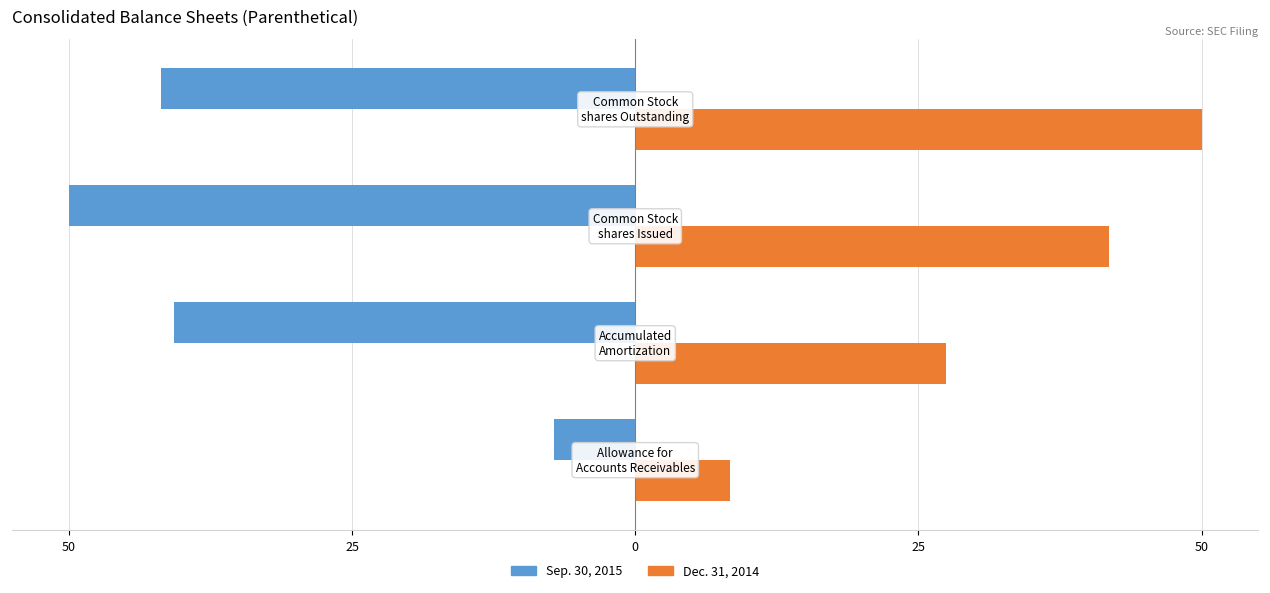

What are all the series names shown in the legend?

Sep. 30, 2015, Dec. 31, 2014